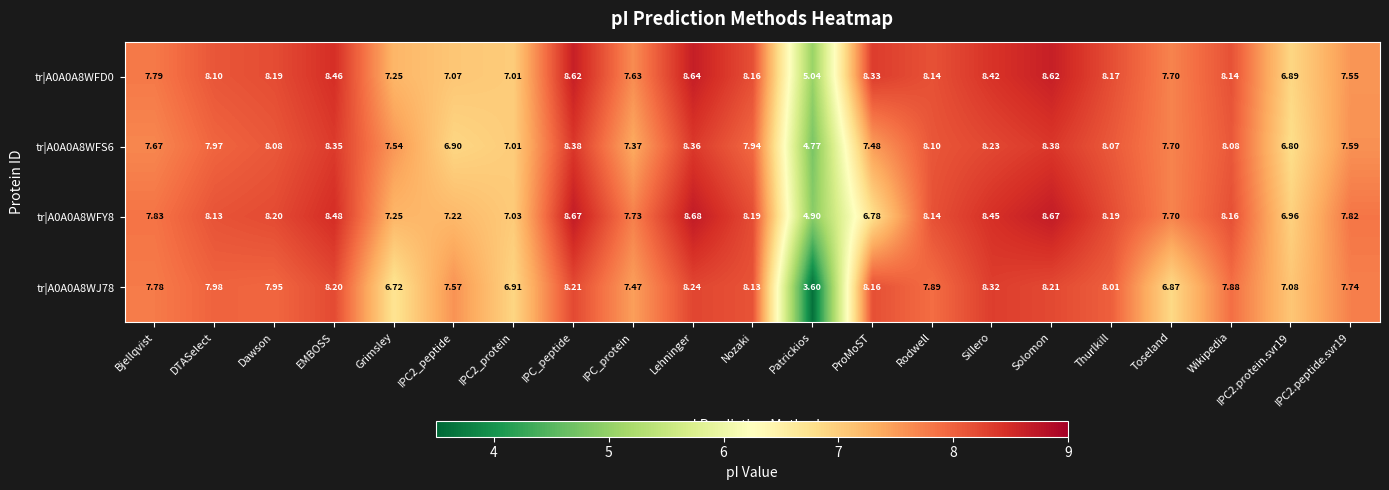

How many values in the tr|A0A0A8WFS6 series are below 7?

3